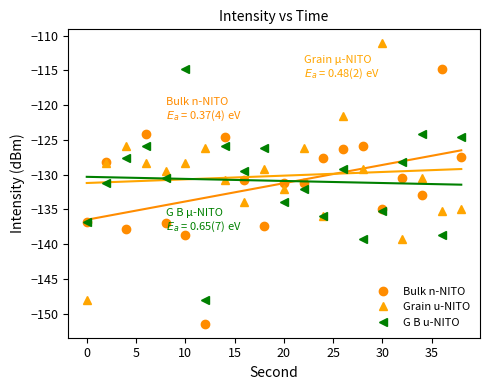

How many data points in Grain u-NITO are above -129?

8